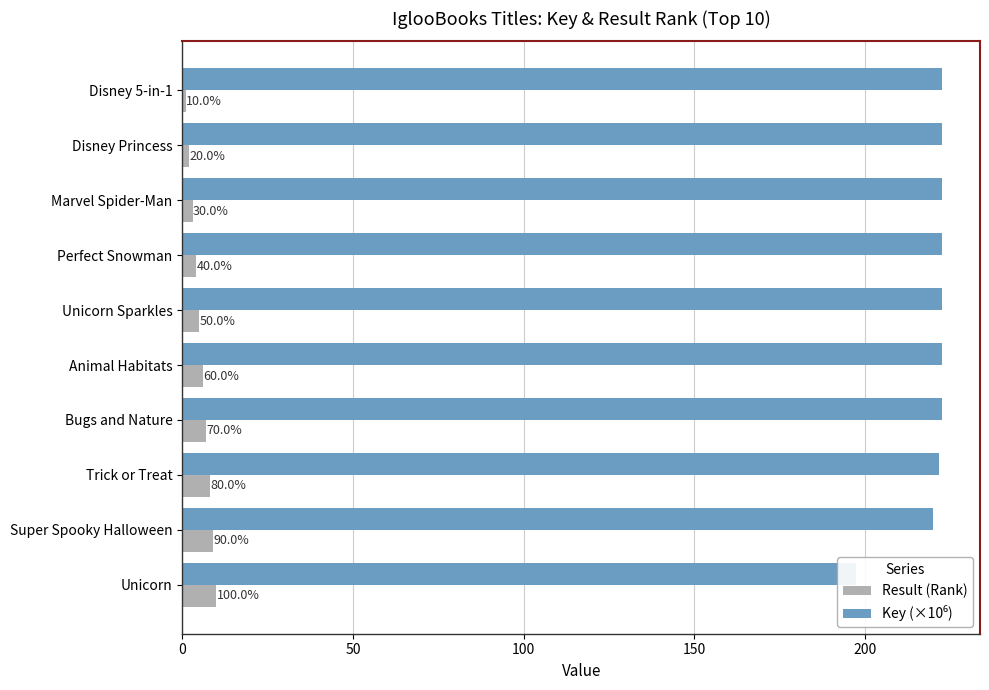

The value of Key (×10⁶) at Trick or Treat is 221.5. True or false?

True